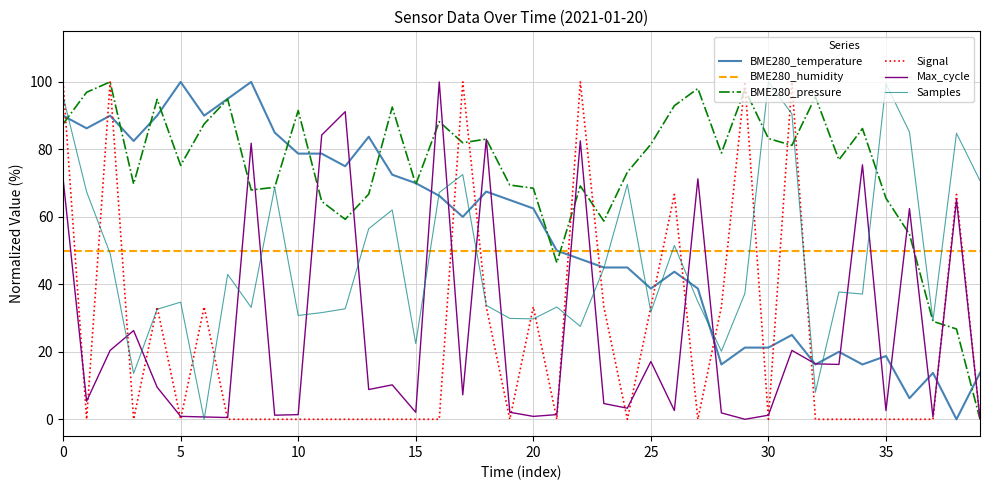

Which series has the largest total across all categories?

BME280_pressure